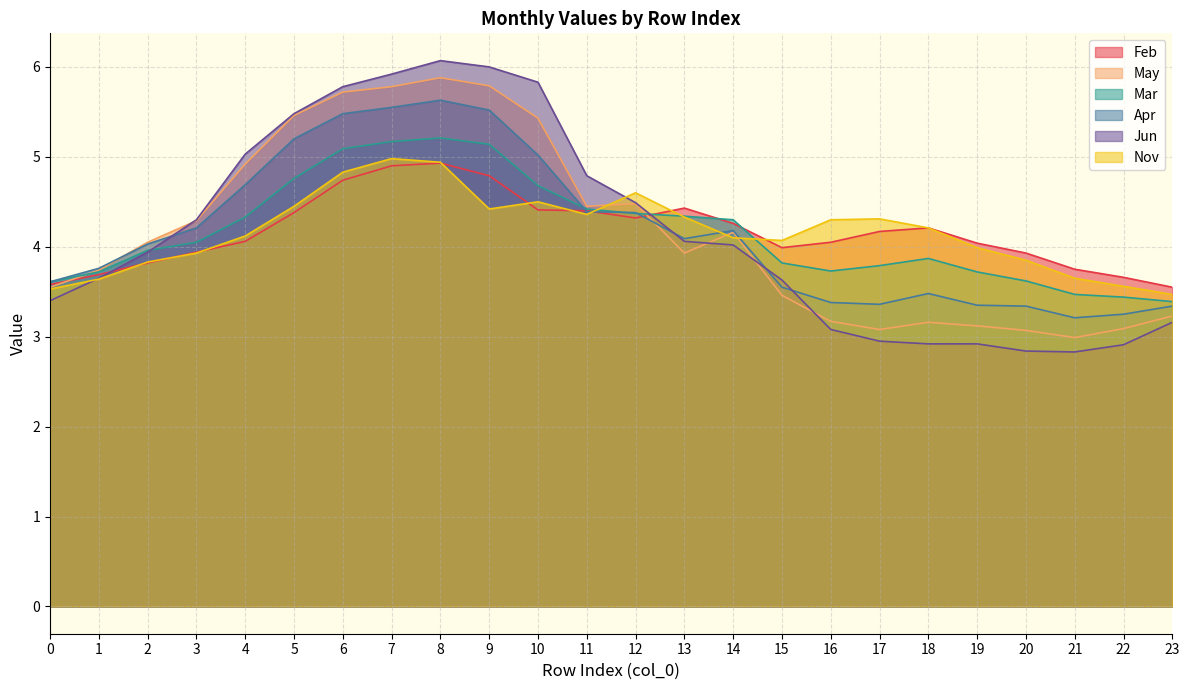

What is the greatest value displayed?

6.1